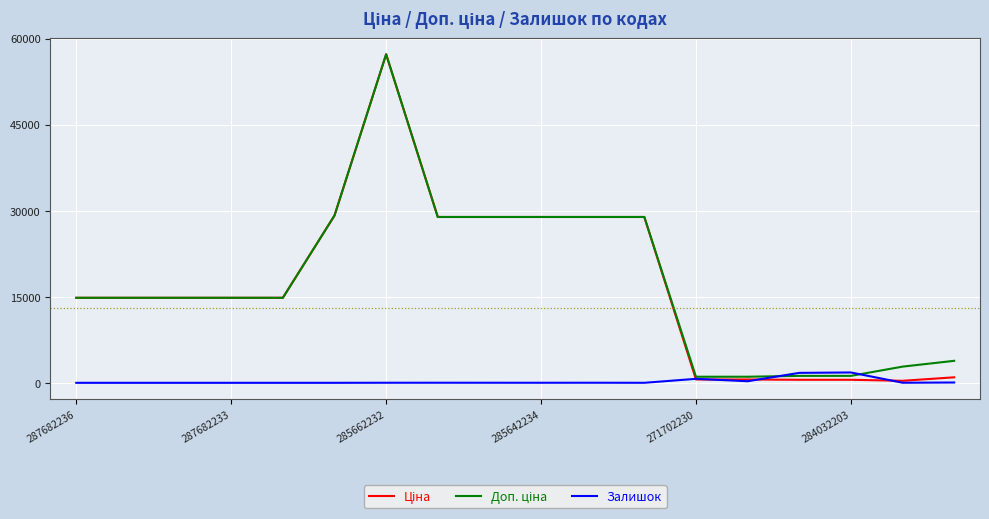

What is the maximum value shown in the chart?

57258.0